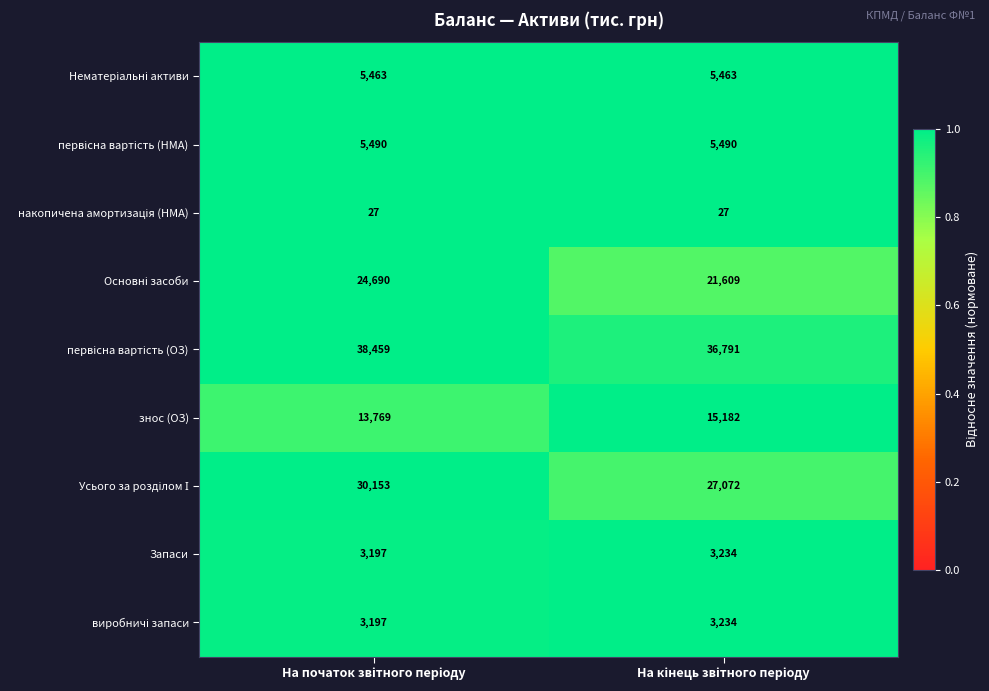

What is the greatest value displayed?

38459